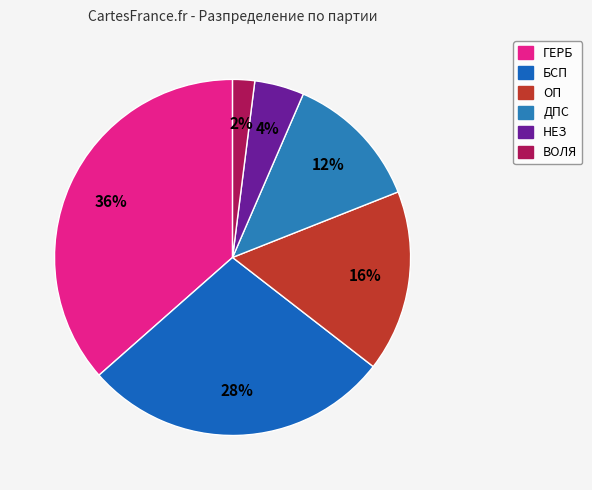

How many segments does this pie chart have?

6